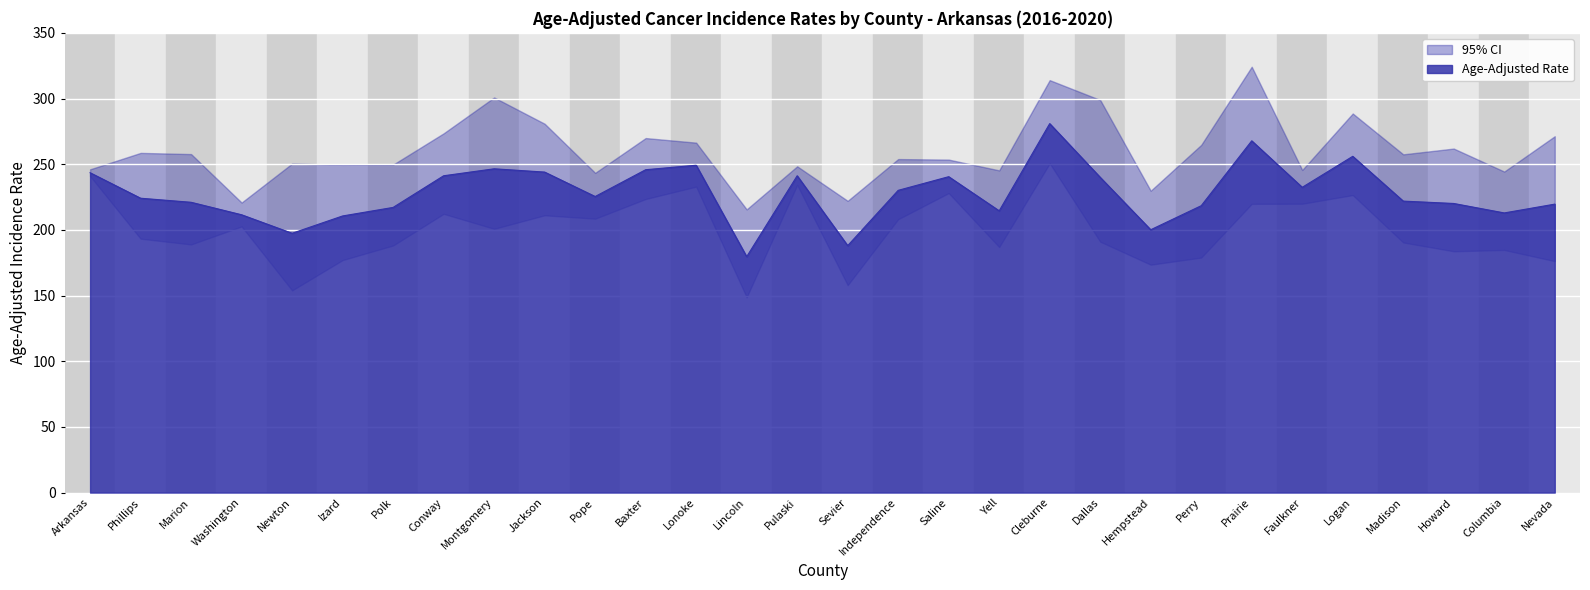

Reading left to right, list all the values displayed in this chart.

Age-Adjusted Rate: Arkansas=243.5	Phillips=224.1	Marion=221.0	Washington=211.5	Newton=197.4	Izard=210.6	Polk=217.1	Conway=241.2	Montgomery=246.5	Jackson=244.0	Pope=225.4	Baxter=245.8	Lonoke=249.2	Lincoln=179.6	Pulaski=241.2	Sevier=188.0	Independence=230.1	Saline=240.5	Yell=214.5	Cleburne=280.9	Dallas=240.0	Hempstead=200.1	Perry=218.4	Prairie=267.8	Faulkner=232.4	Logan=256.0	Madison=221.9	Howard=220.1	Columbia=212.9	Nevada=219.6
Lower CI: Arkansas=240.9	Phillips=193.3	Marion=188.9	Washington=202.6	Newton=153.9	Izard=177.0	Polk=188.1	Conway=212.2	Montgomery=200.8	Jackson=211.1	Pope=208.5	Baxter=223.5	Lonoke=232.9	Lincoln=148.7	Pulaski=234.2	Sevier=157.9	Independence=208.1	Saline=228.0	Yell=186.9	Cleburne=250.7	Dallas=191.0	Hempstead=173.5	Perry=178.9	Prairie=219.8	Faulkner=219.9	Logan=226.5	Madison=190.4	Howard=183.7	Columbia=184.7	Nevada=176.2
Upper CI: Arkansas=246.1	Phillips=258.6	Marion=257.7	Washington=220.8	Newton=250.5	Izard=249.5	Polk=249.7	Conway=273.5	Montgomery=300.8	Jackson=280.8	Pope=243.4	Baxter=269.9	Lonoke=266.4	Lincoln=215.6	Pulaski=248.4	Sevier=222.1	Independence=253.9	Saline=253.5	Yell=245.3	Cleburne=314.0	Dallas=298.9	Hempstead=229.8	Perry=264.7	Prairie=324.2	Faulkner=245.6	Logan=288.6	Madison=257.5	Howard=261.9	Columbia=244.4	Nevada=271.3